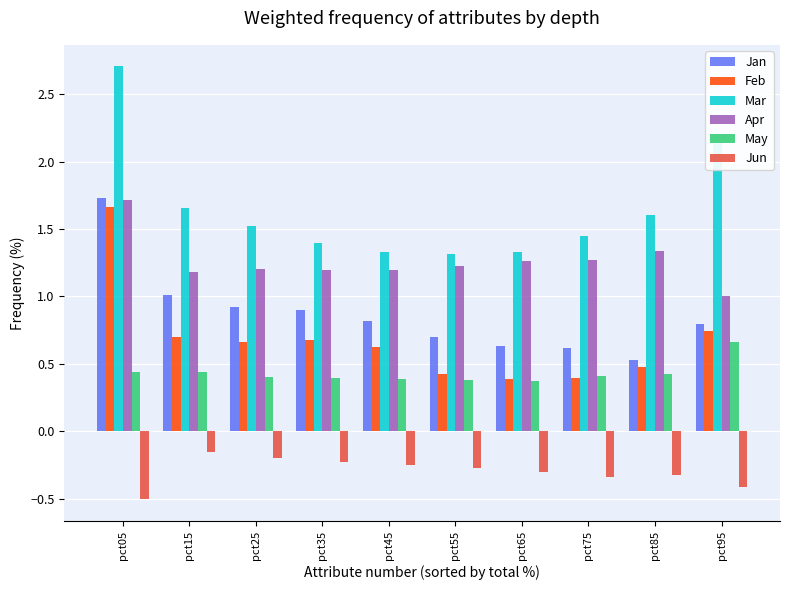

Read the Jan value at pct45.

0.8